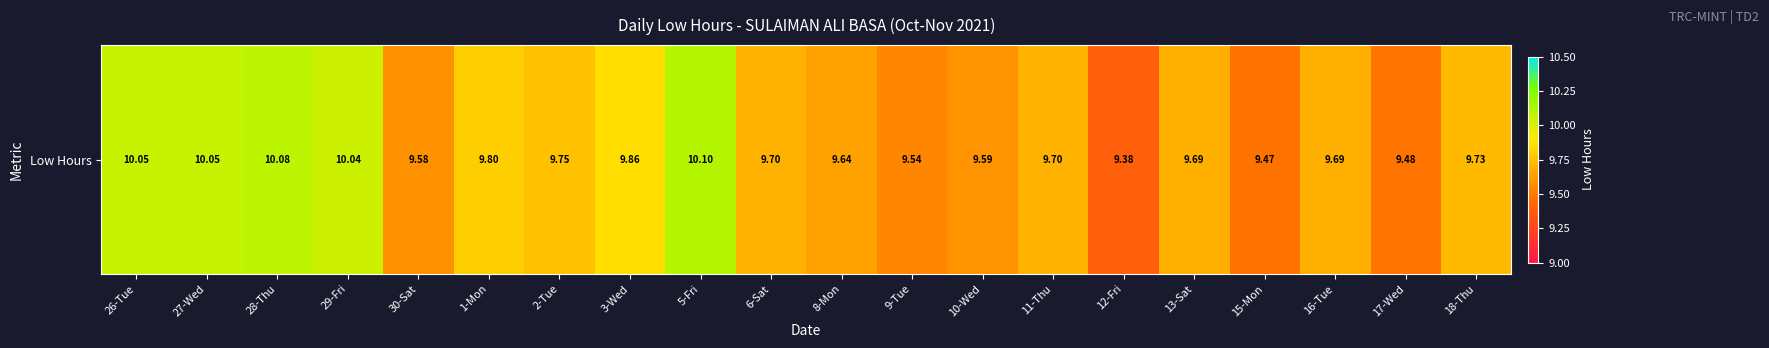

What is the difference between the maximum and minimum values?

0.7